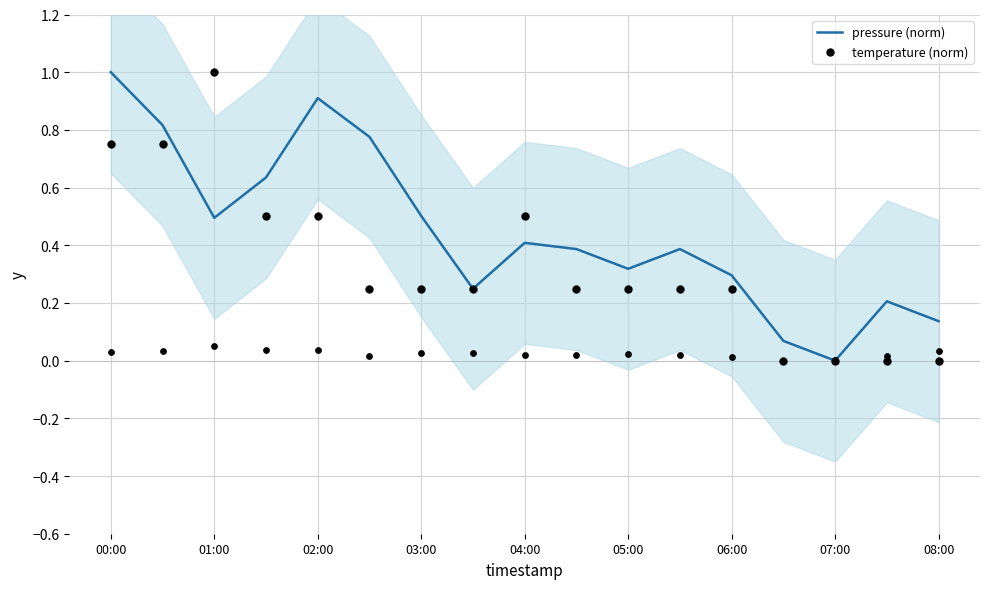

What is the total value across all series at 11?

0.6